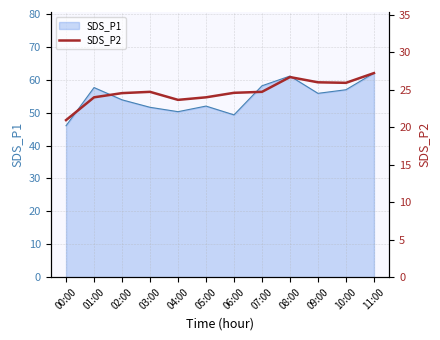

What is the highest value of the SDS_P1 series?

62.0